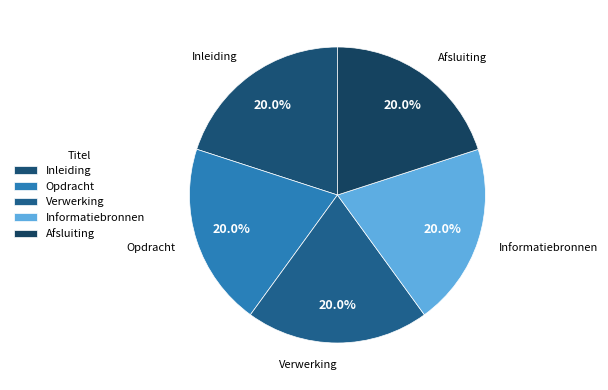

Combined, what portion of the pie is Verwerking and Opdracht?

40.0%